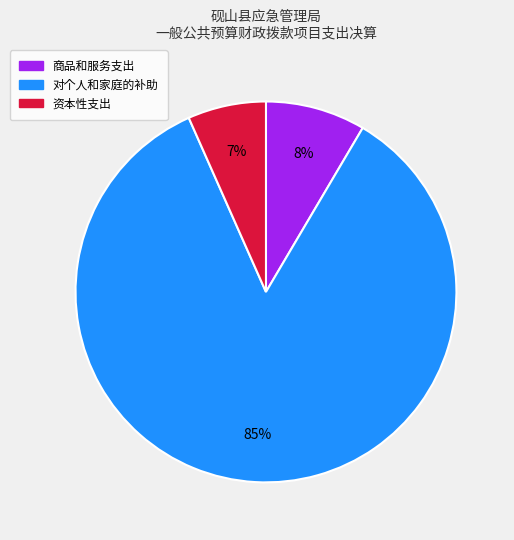

Is the sum of 对个人和家庭的补助 and 商品和服务支出 greater than half?

Yes